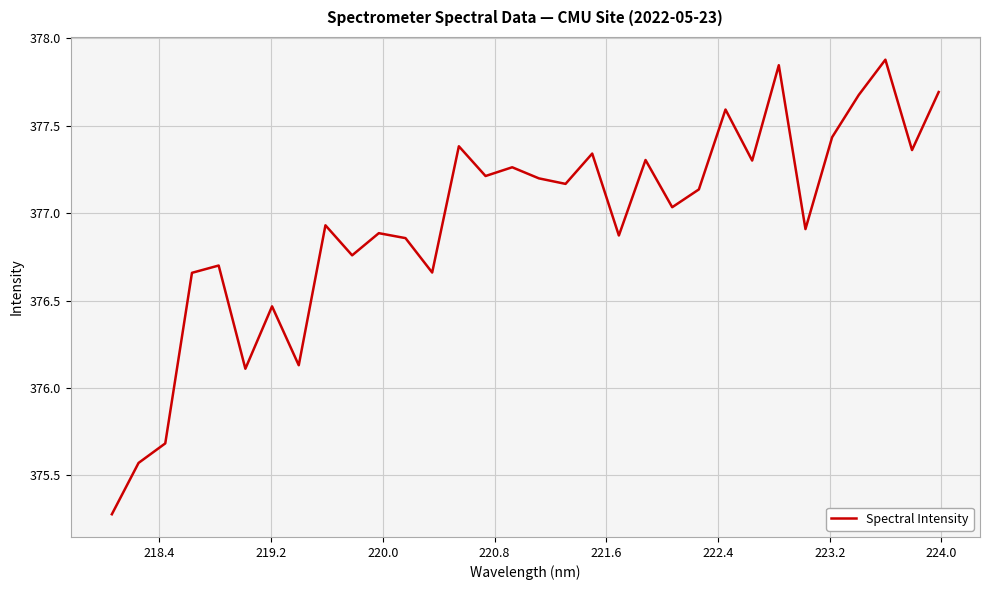

What is the minimum value shown in the chart?

375.3